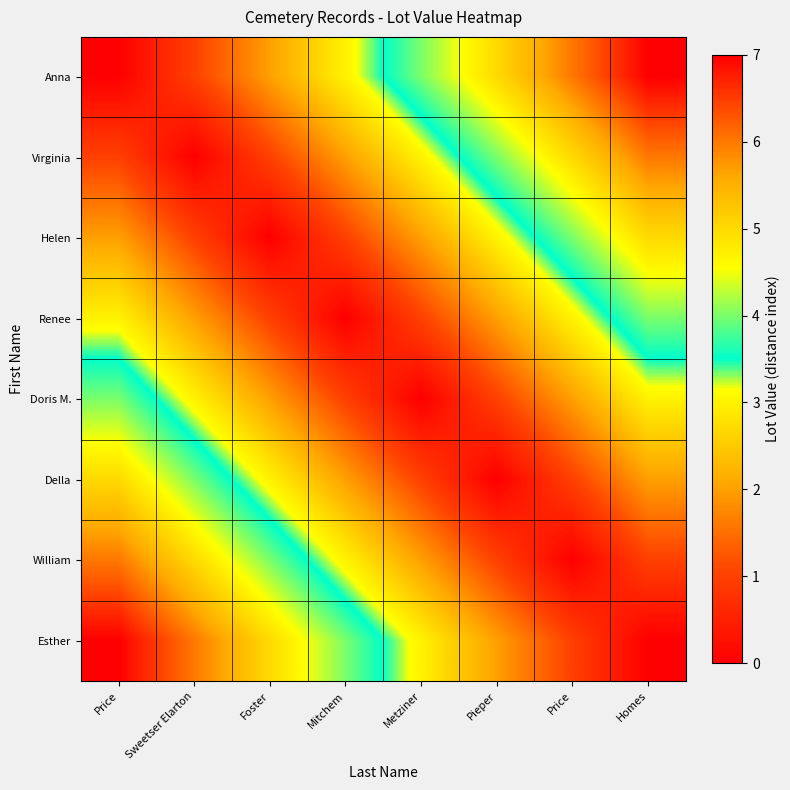

Reading left to right, extract all data points from this chart.

Anna: Price=0	Sweetser Elarton=1	Foster=2	Mitchem=3	Metziner=4	Pieper=5	Price=6	Homes=7
Virginia: Price=1	Sweetser Elarton=0	Foster=1	Mitchem=2	Metziner=3	Pieper=4	Price=5	Homes=6
Helen: Price=2	Sweetser Elarton=1	Foster=0	Mitchem=1	Metziner=2	Pieper=3	Price=4	Homes=5
Renee: Price=3	Sweetser Elarton=2	Foster=1	Mitchem=0	Metziner=1	Pieper=2	Price=3	Homes=4
Doris M.: Price=4	Sweetser Elarton=3	Foster=2	Mitchem=1	Metziner=0	Pieper=1	Price=2	Homes=3
Della: Price=5	Sweetser Elarton=4	Foster=3	Mitchem=2	Metziner=1	Pieper=0	Price=1	Homes=2
William: Price=6	Sweetser Elarton=5	Foster=4	Mitchem=3	Metziner=2	Pieper=1	Price=0	Homes=1
Esther: Price=7	Sweetser Elarton=6	Foster=5	Mitchem=4	Metziner=3	Pieper=2	Price=1	Homes=0